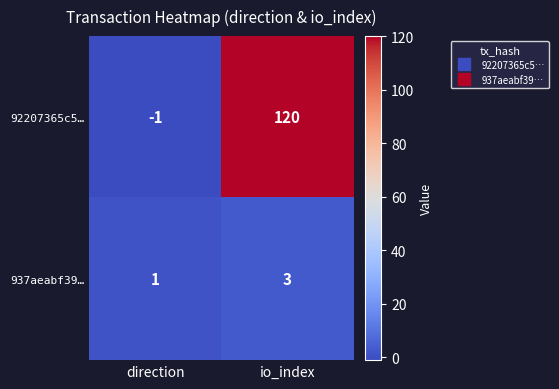

The 92207365c5… series shows 120 at io_index. True or false?

True